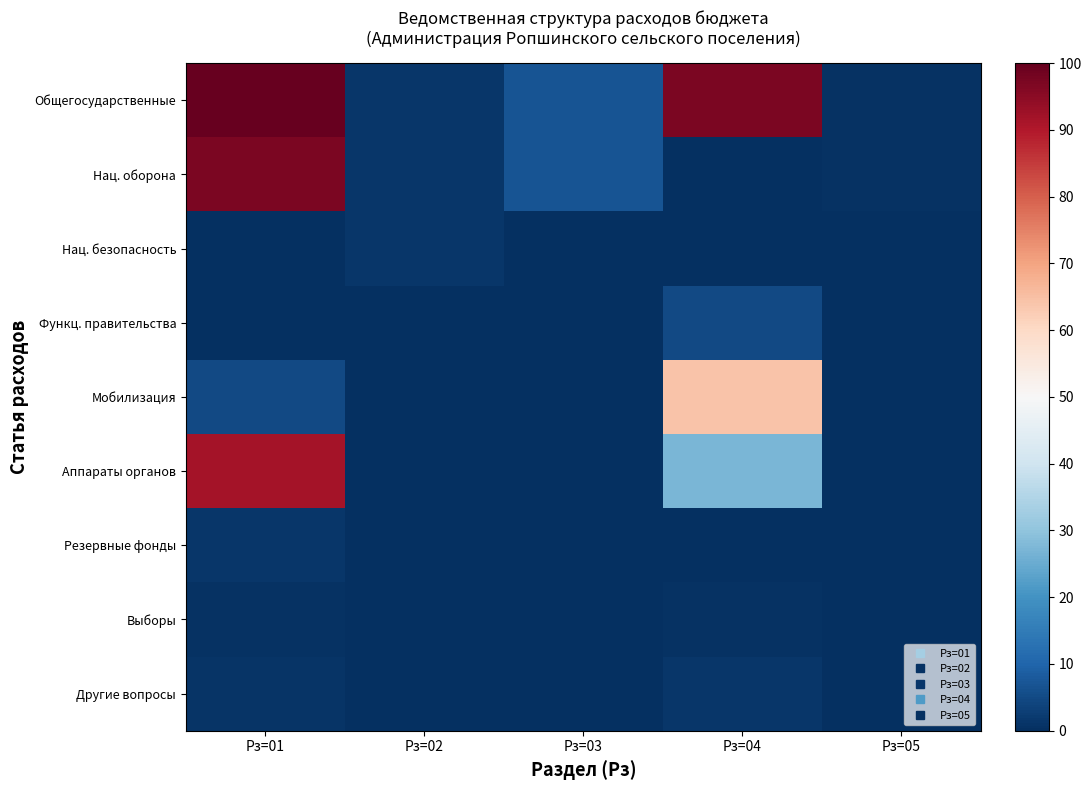

Which series has the largest total across all categories?

Общегосударственные